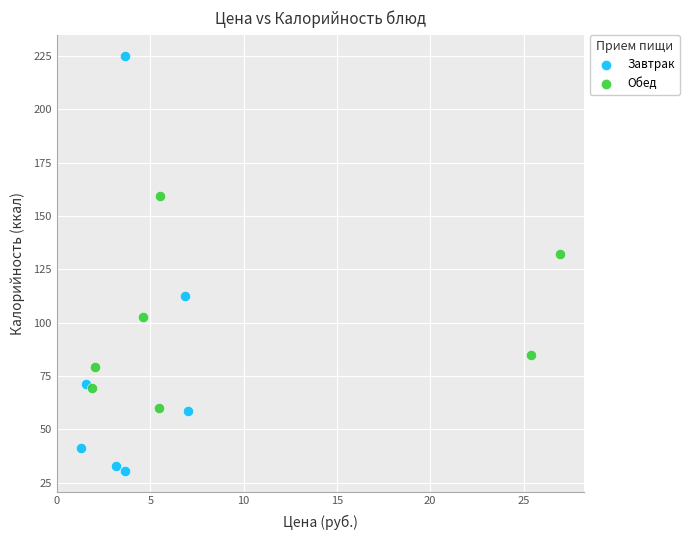

Which series reaches the minimum Y coordinate?

Завтрак